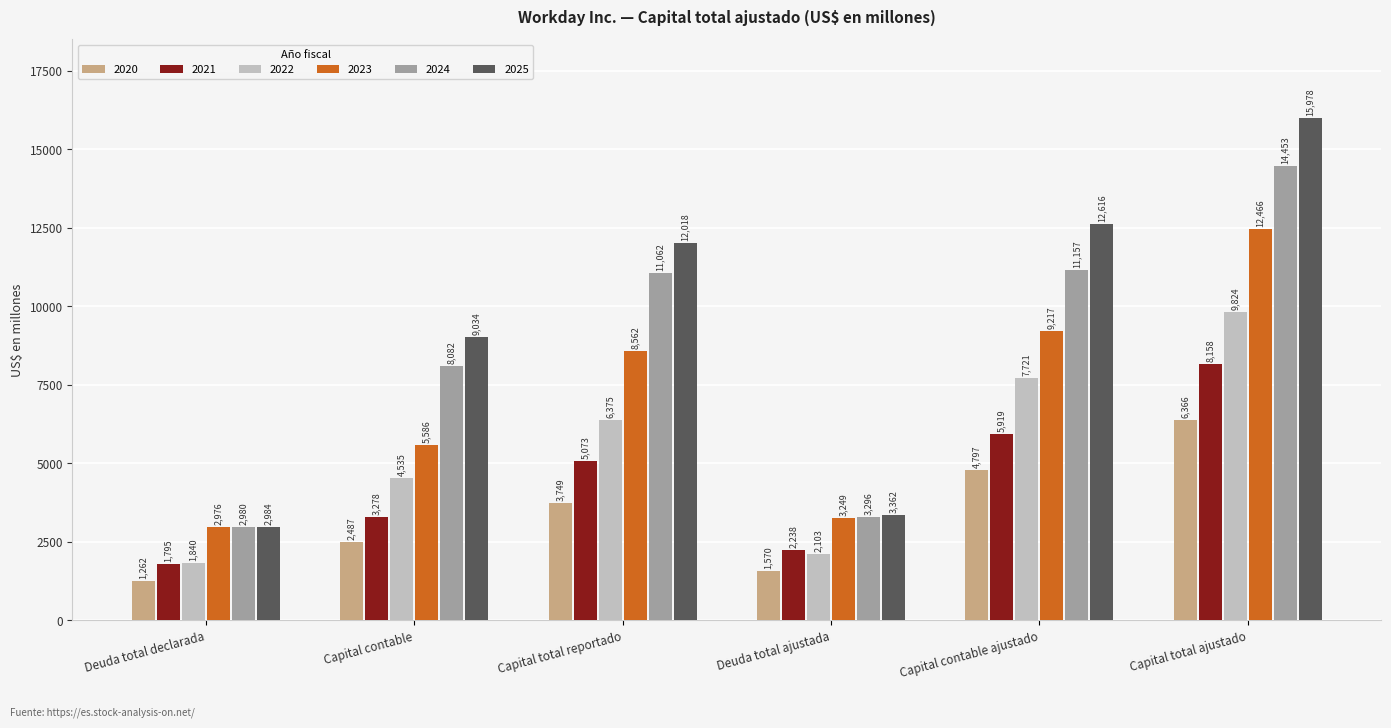

How many bars are there in total?

36